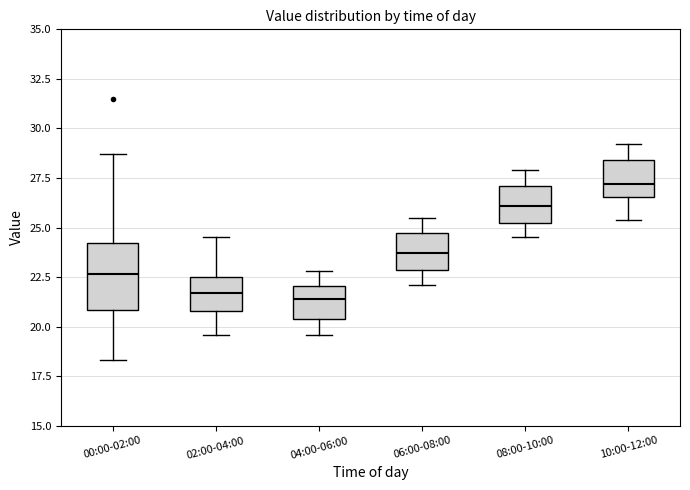

Comparing the boxes themselves (not the whiskers), which one is the tallest?

00:00-02:00